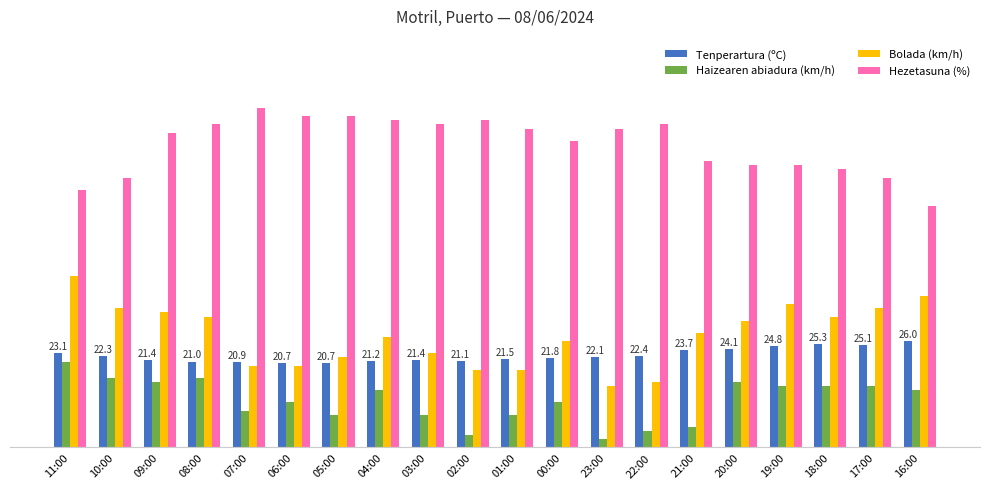

The Tenperartura (ºC) series shows 25.1 at 17:00. True or false?

True